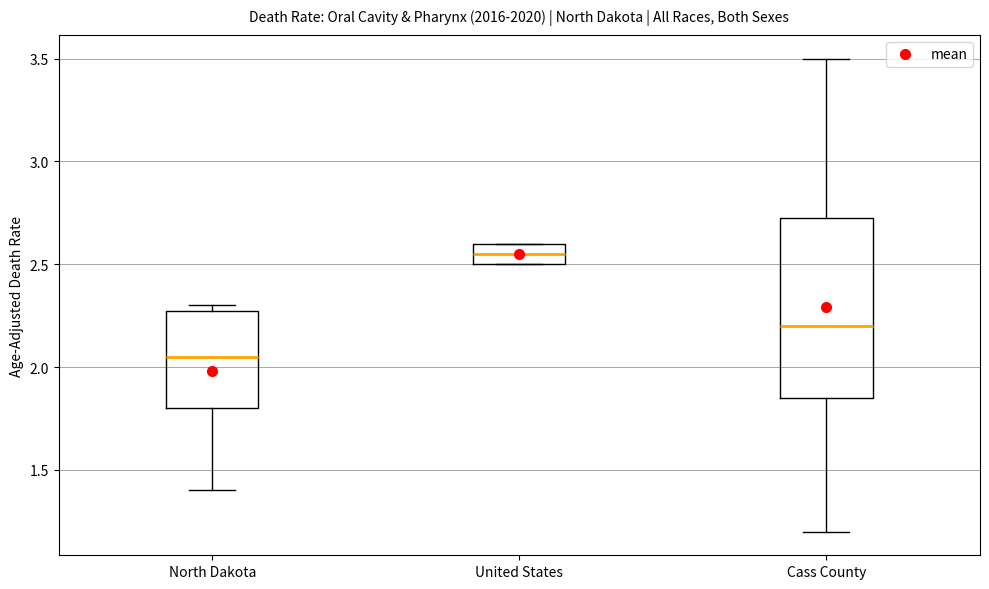

Reading left to right, read every box against the y-axis: the position of its median line, the range the box covers, and the ends of its whiskers. The values are not printed on the chart, so give them approximately, as read against the axis.

North Dakota: median 2.05, box 1.80 to 2.30, whiskers 1.40 to 2.30 (just above the box's upper edge)
United States: median 2.55, box 2.50 to 2.60, whiskers 2.50 to 2.60
Cass County: median 2.20, box 1.85 to 2.75, whiskers 1.20 to 3.50